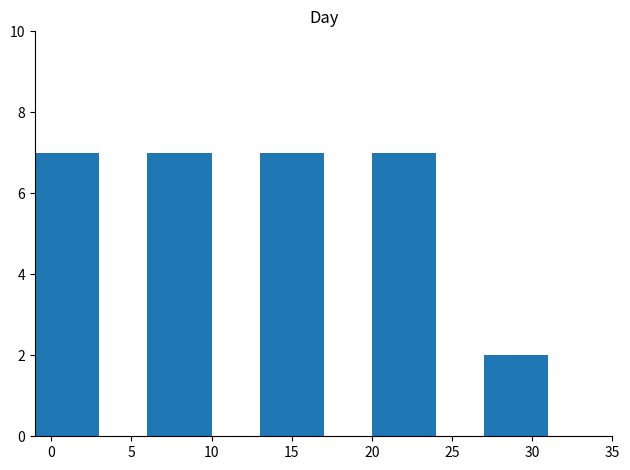

What is the change in value from 10 to 30?

-5